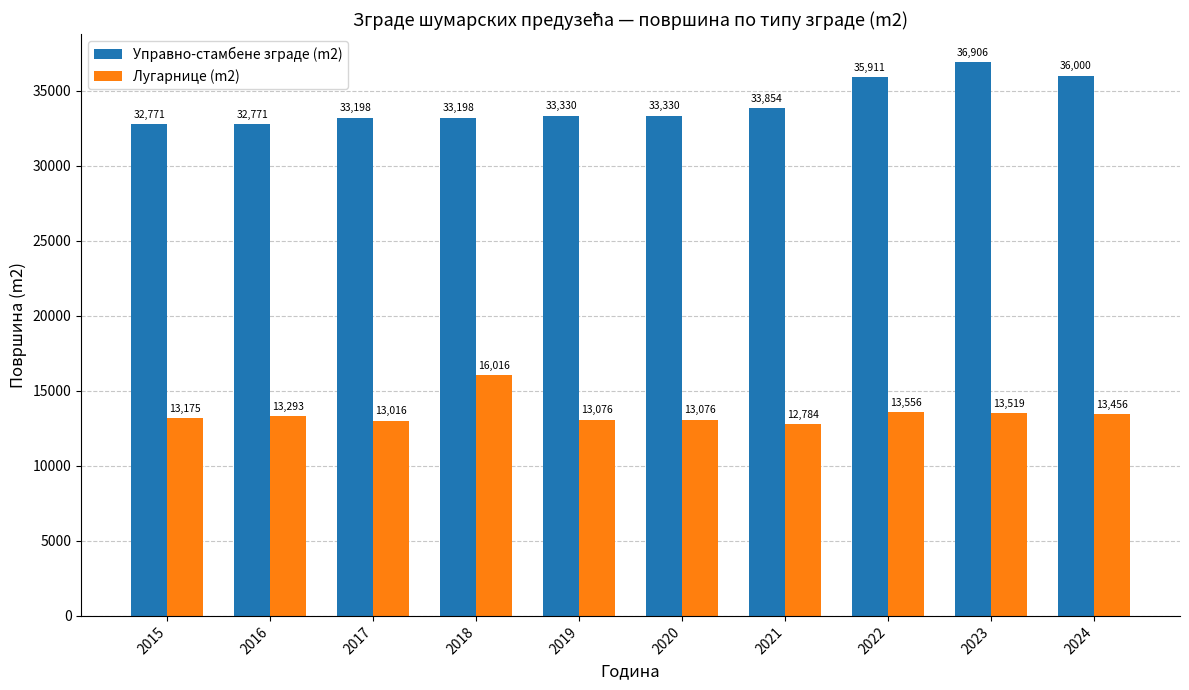

The value of Лугарнице (m2) at 2021 is 12784. True or false?

True